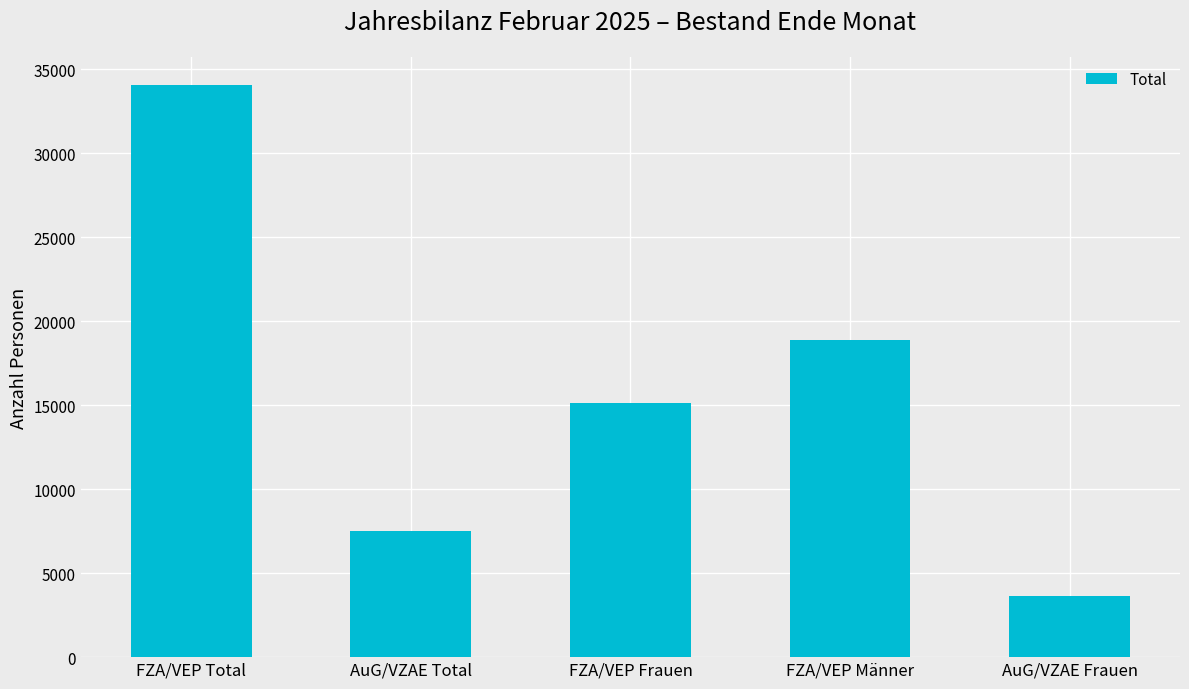

The chart shows a value of 25026 at FZA/VEP Männer. True or false?

False